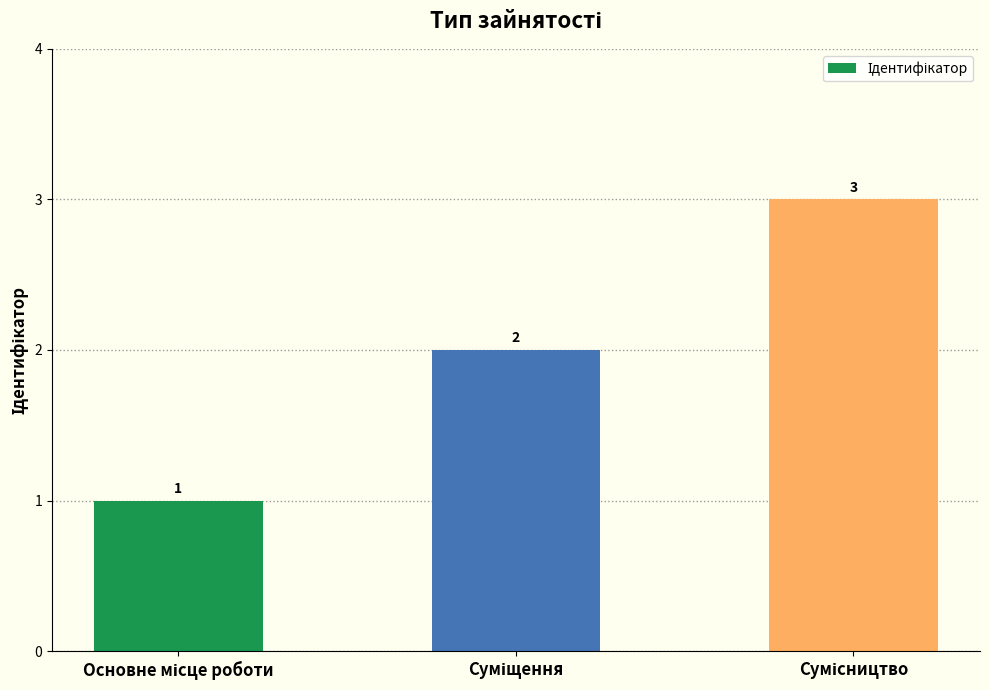

How many values are below 2?

1